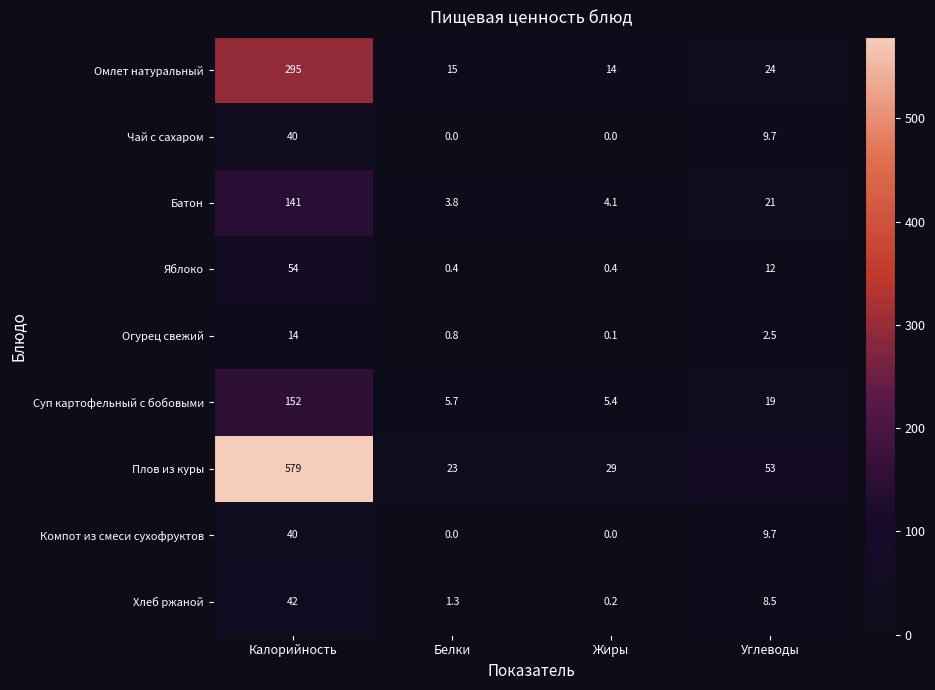

The Чай с сахаром series shows 68.3 at Калорийность. True or false?

False